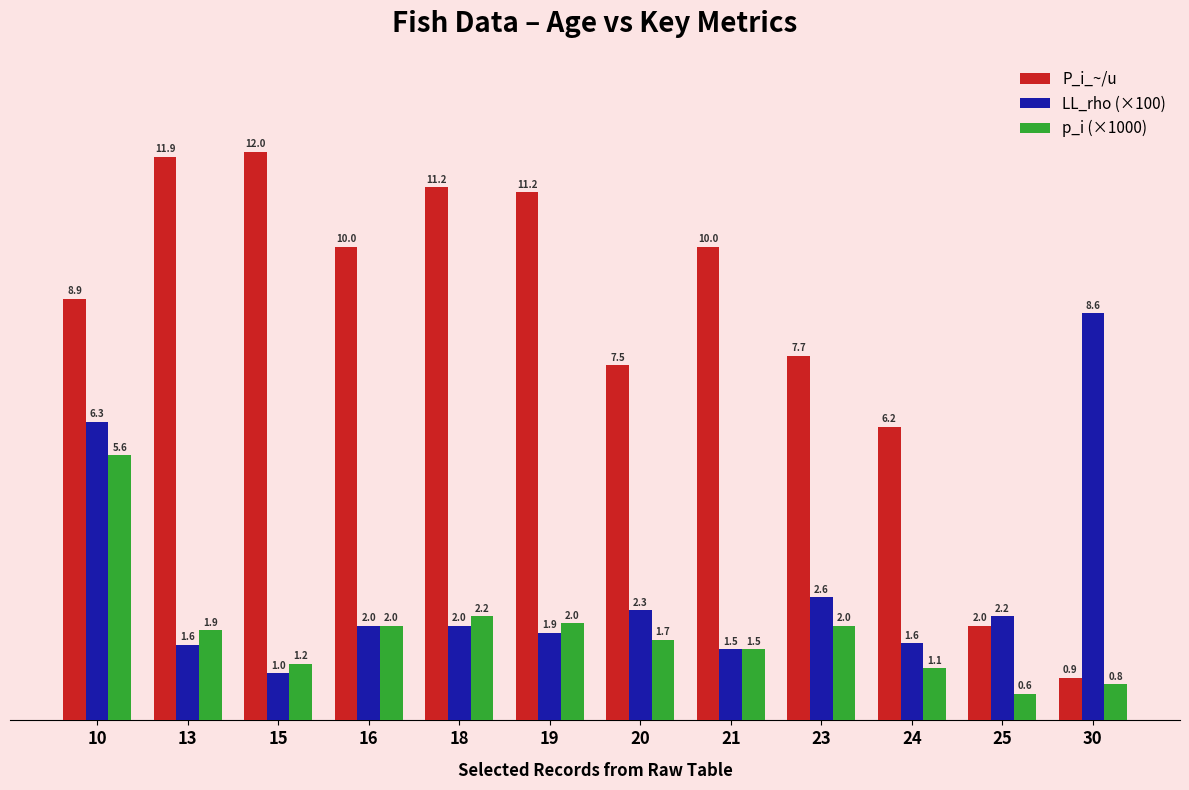

What is the minimum value for P_i_~/u?

0.9